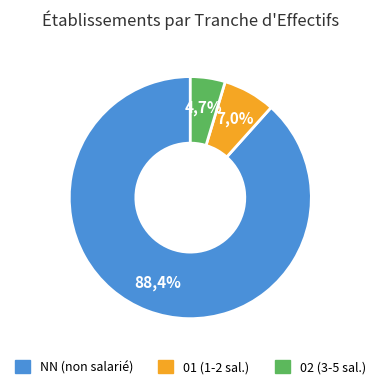

Which category has the smallest portion of the pie?

02